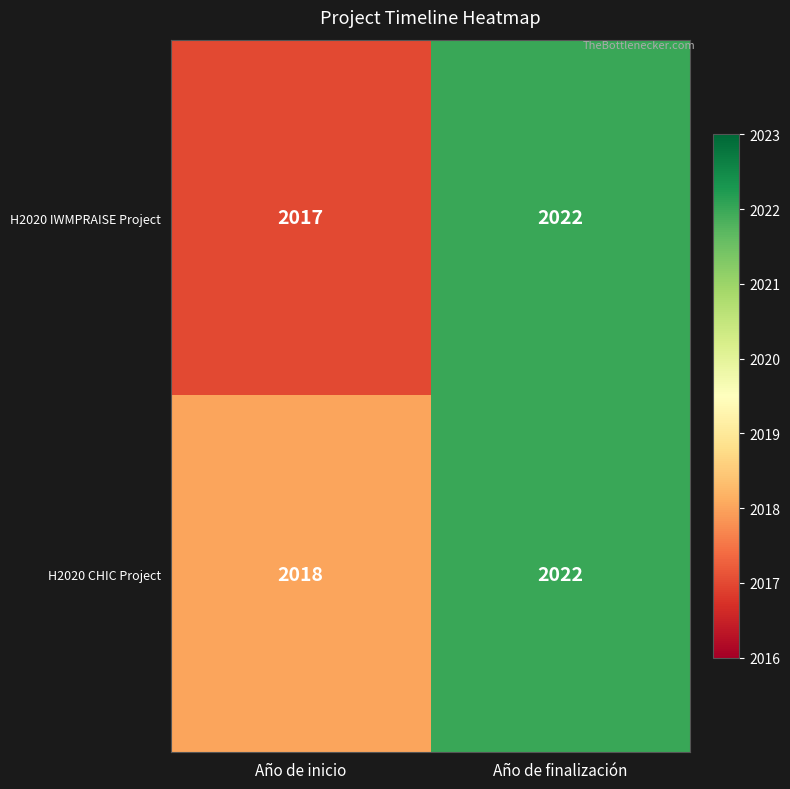

Reading left to right, list all the values displayed in this chart.

H2020 IWMPRAISE Project: 2017	2022
H2020 CHIC Project: 2018	2022